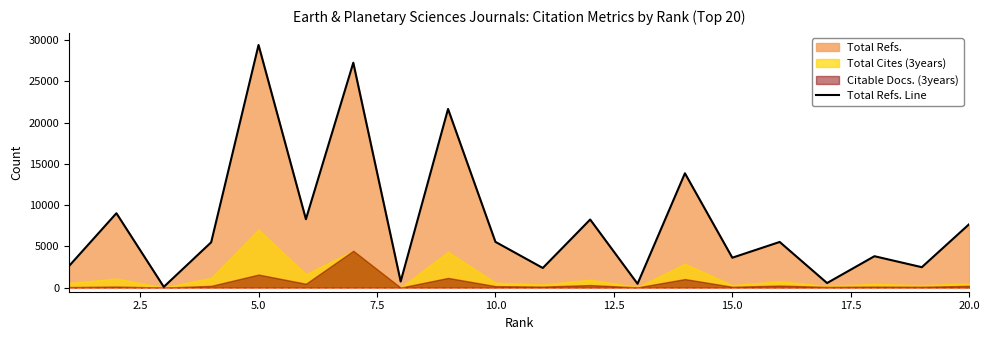

The value of Total Refs. Line at 15.0 is 3623. True or false?

True